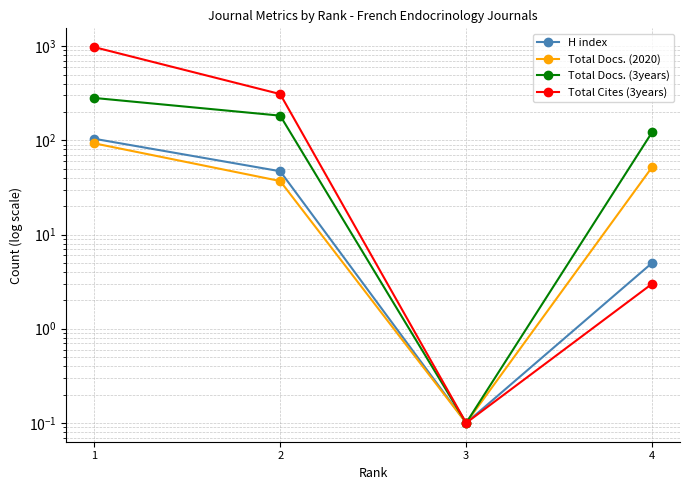

Where does the H index series first go above 47?

1